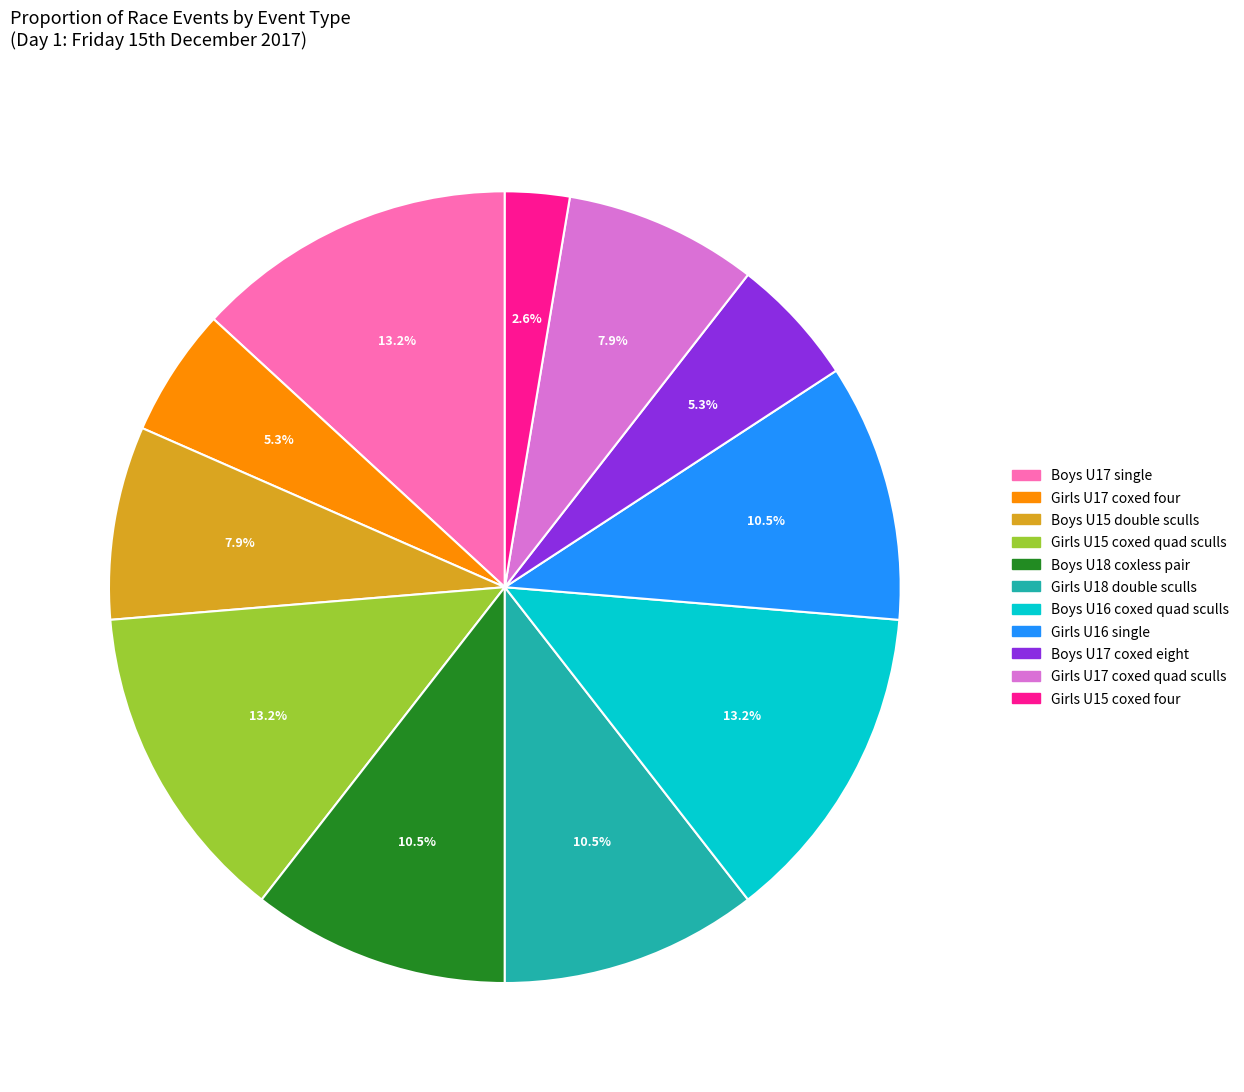

Combined, do Girls U15 coxed four and Girls U17 coxed quad sculls account for over 50%?

No